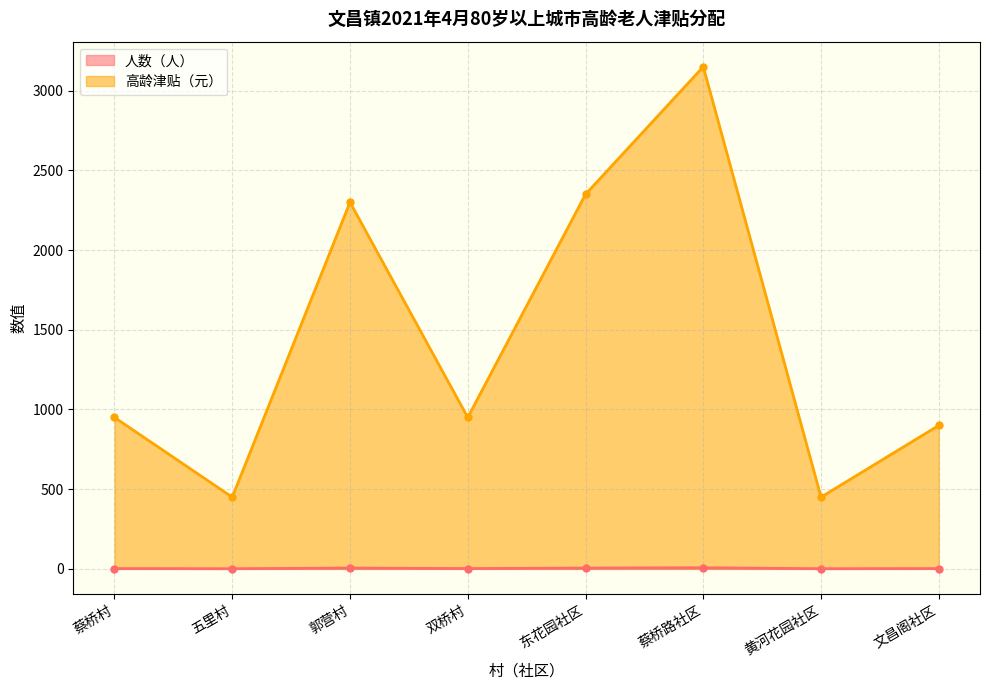

Does the chart have visible grid lines?

Yes